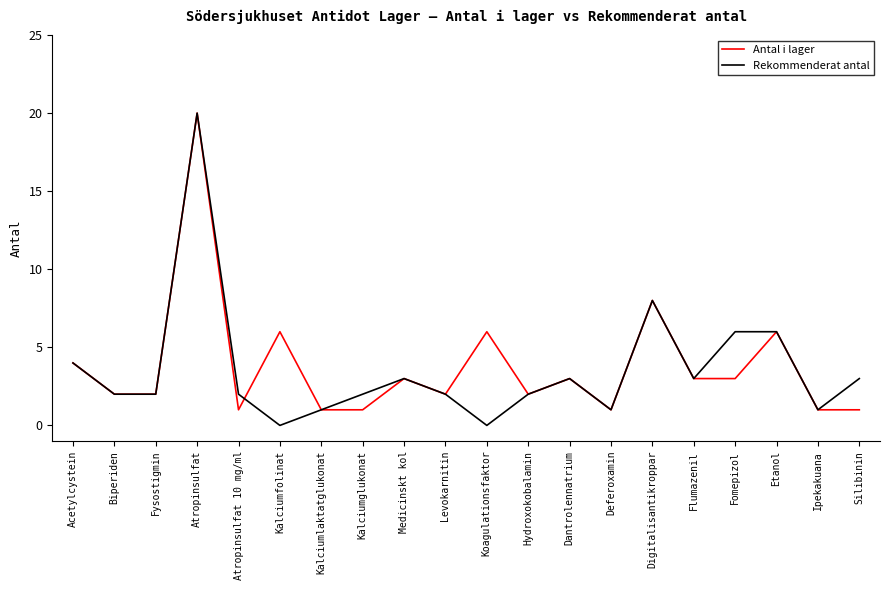

Reading left to right, list all the values displayed in this chart.

Antal i lager: 4	2	2	20	1	6	1	1	3	2	6	2	3	1	8	3	3	6	1	1
Rekommenderat antal: 4	2	2	20	2	0	1	2	3	2	0	2	3	1	8	3	6	6	1	3